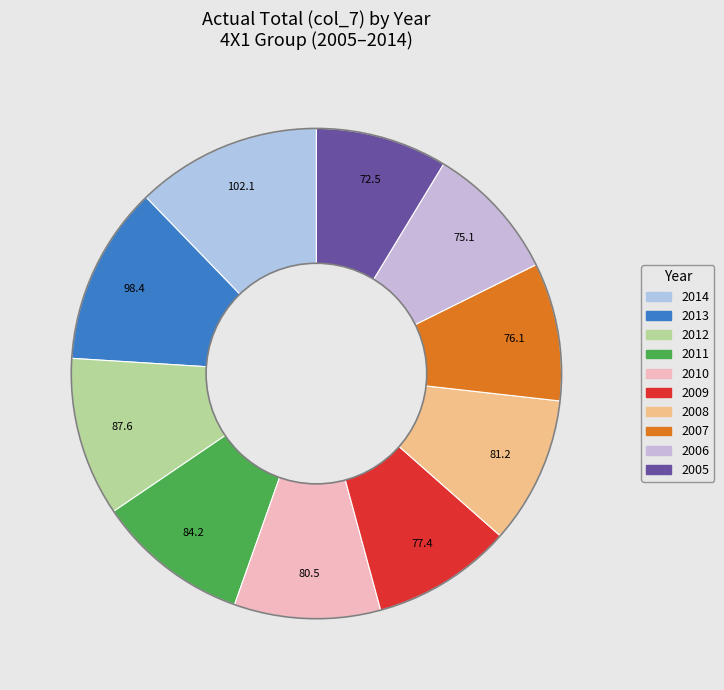

How many segments does this pie chart have?

10